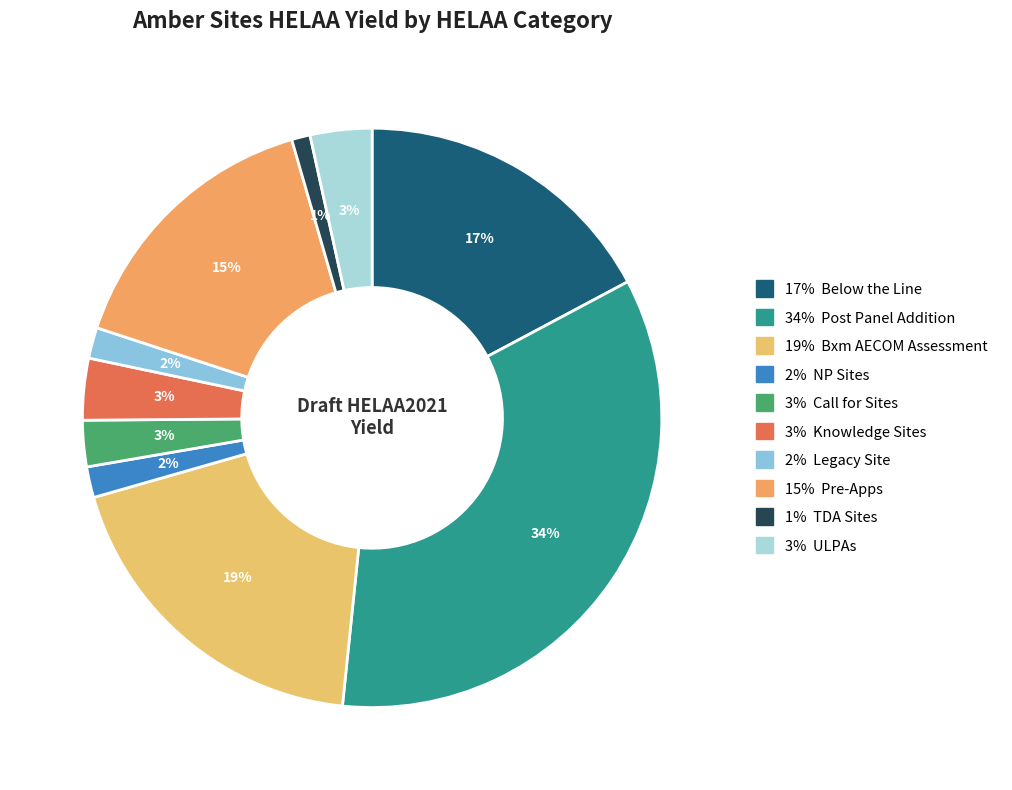

Count the number of slices in the pie.

10